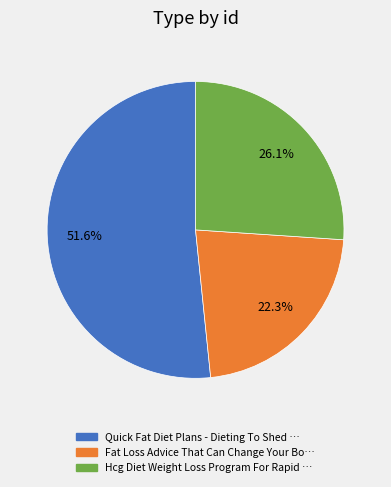

What is the largest slice in the pie chart?

Quick Fat Diet Plans - Dieting To Shed …